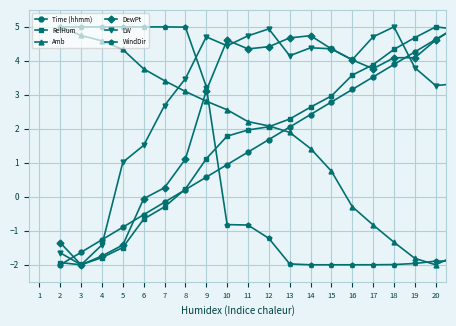

What is the difference between the maximum and minimum values in the LW series?

7.0